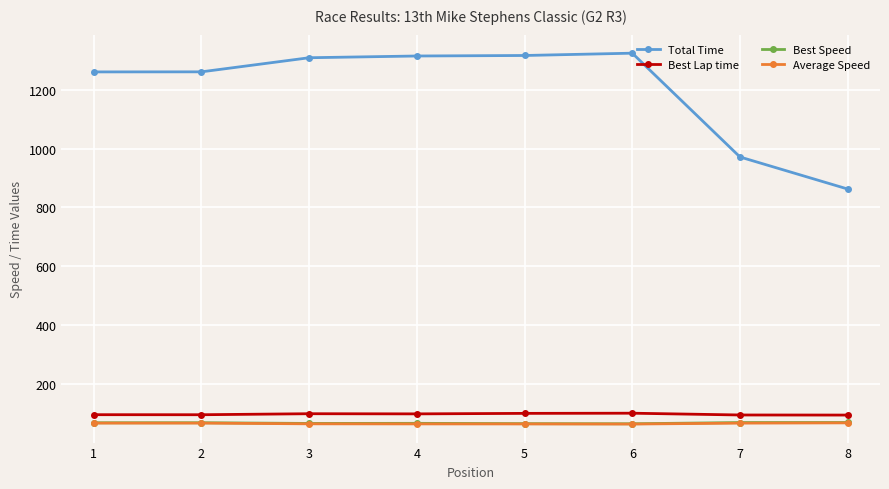

How many data points does each series have?

8